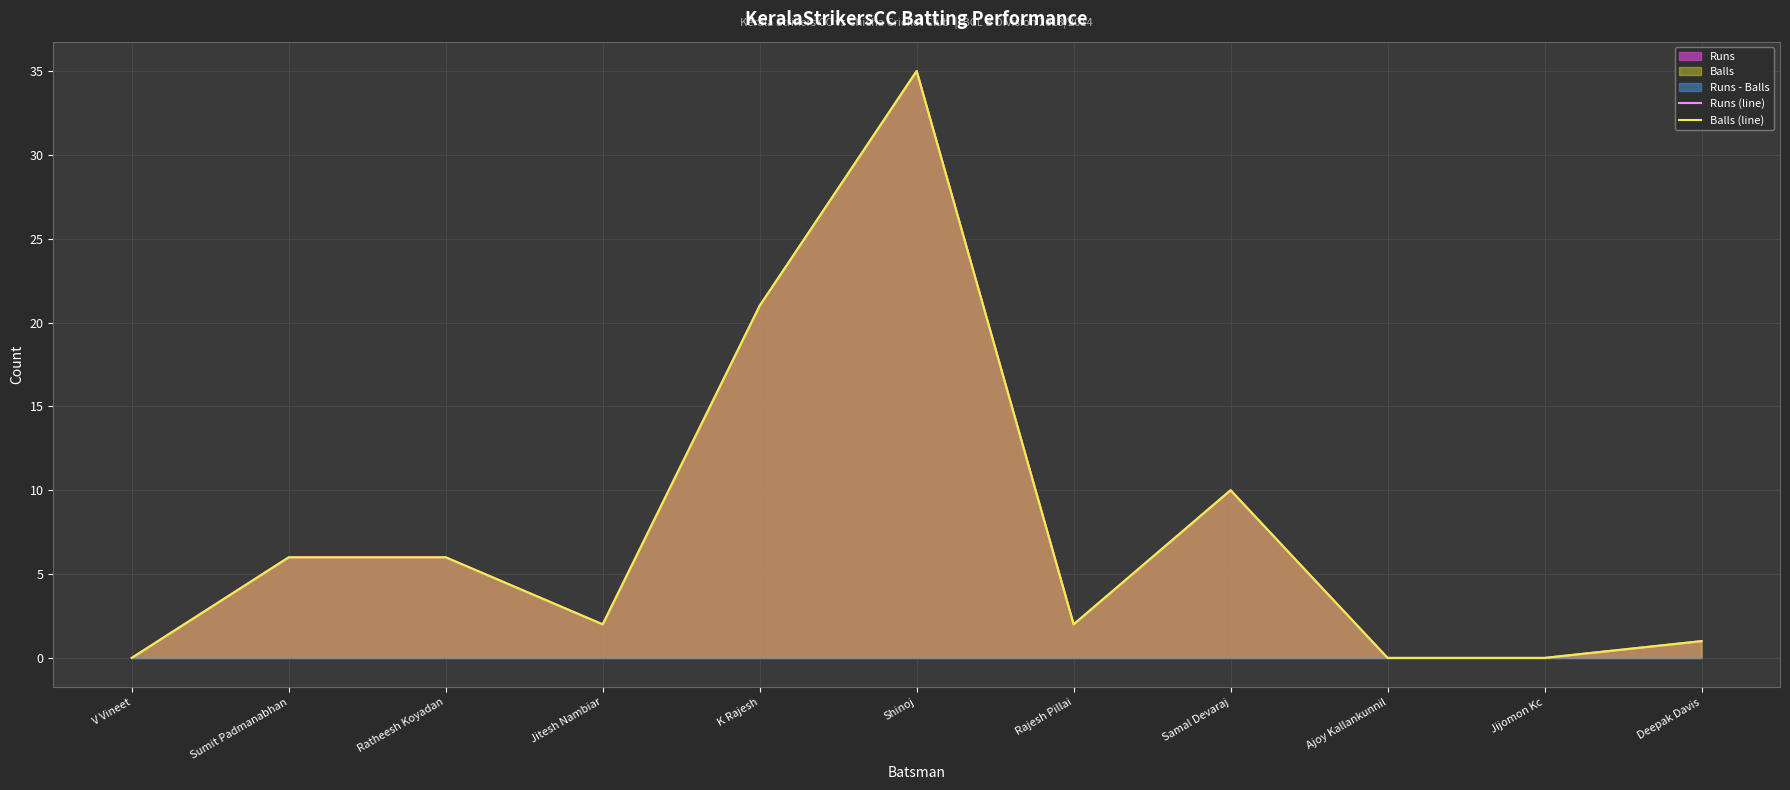

Where is Runs (line) nearest to the value 17?

K Rajesh